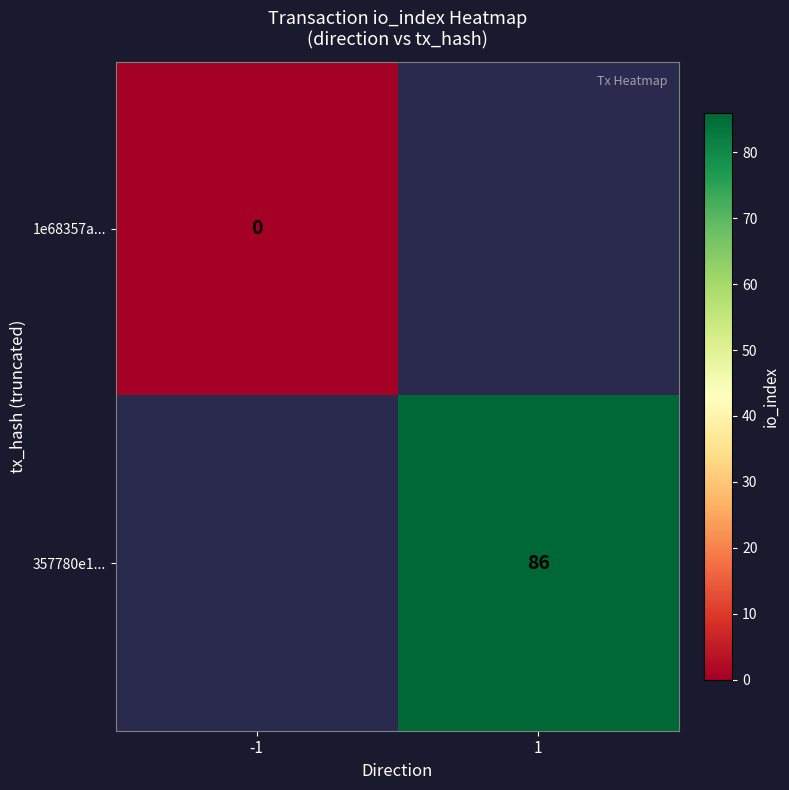

The value of 357780e1... at 1 is 122. True or false?

False